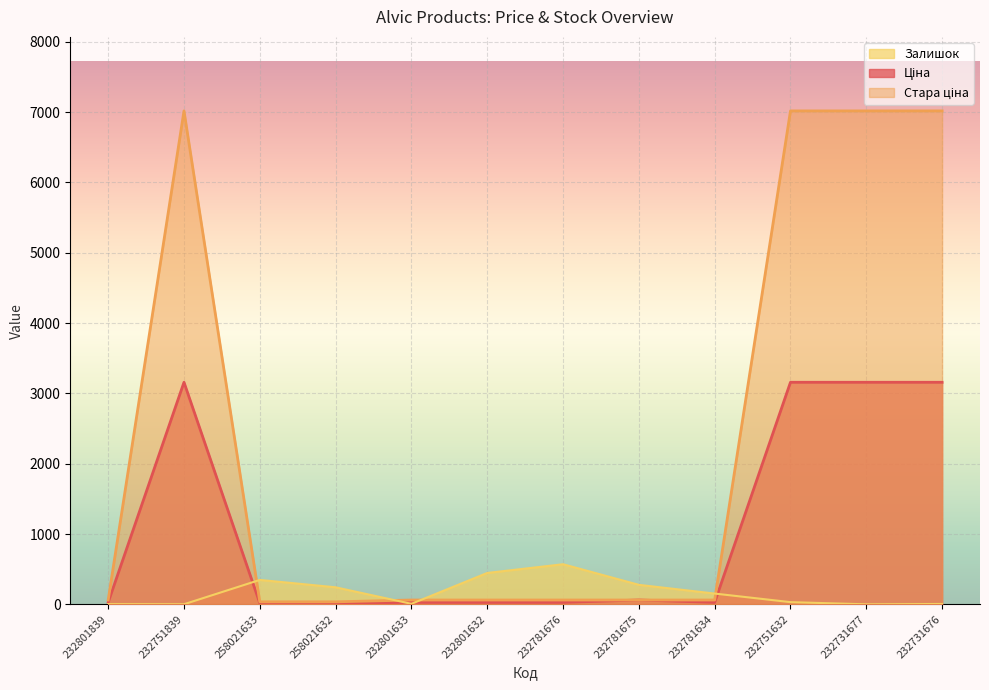

At which label does Ціна first exceed 27?

232801839